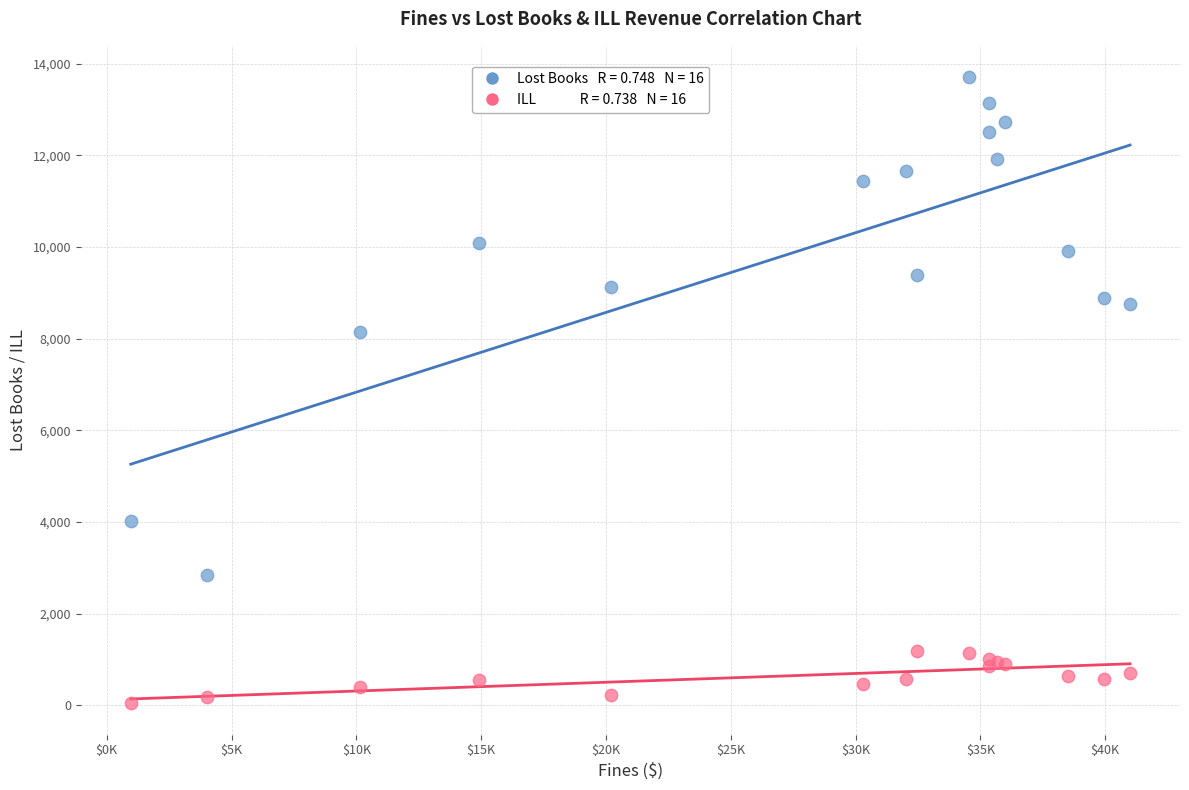

Across all series, what Y value is closest to 6874?

8154.1